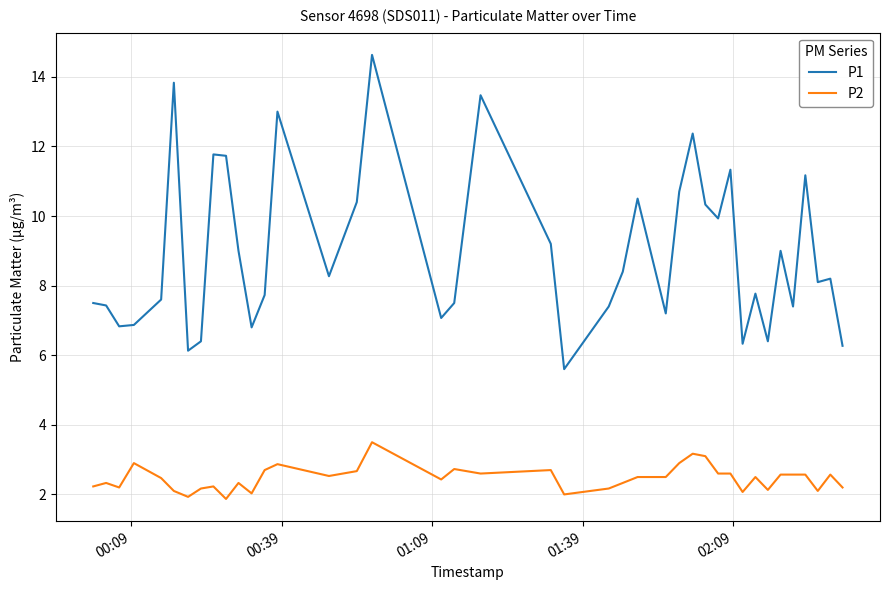

Which series has the widest spread of values?

P1